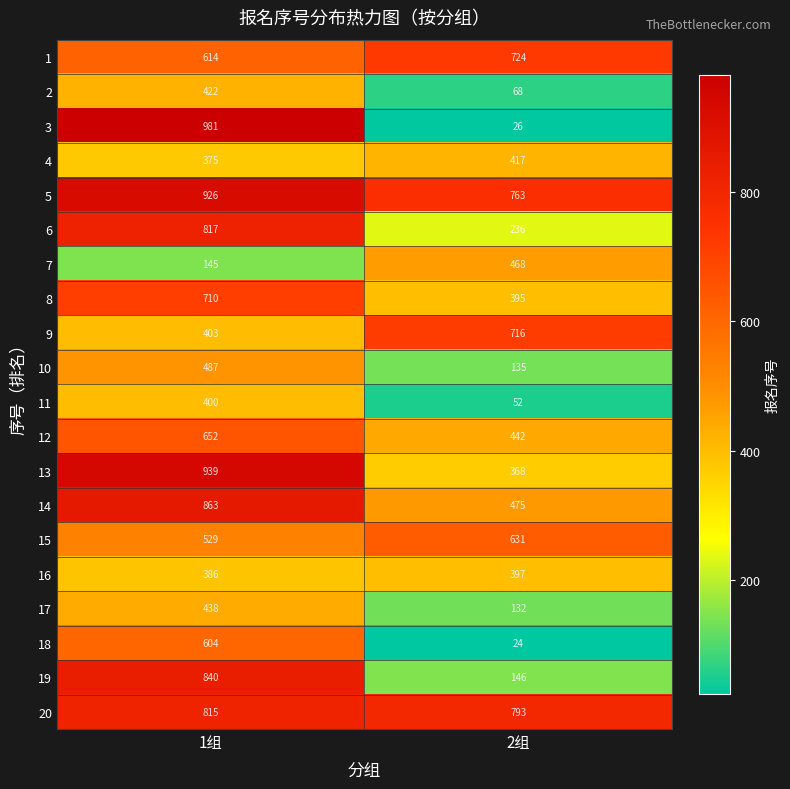

Which series has the largest total across all categories?

5